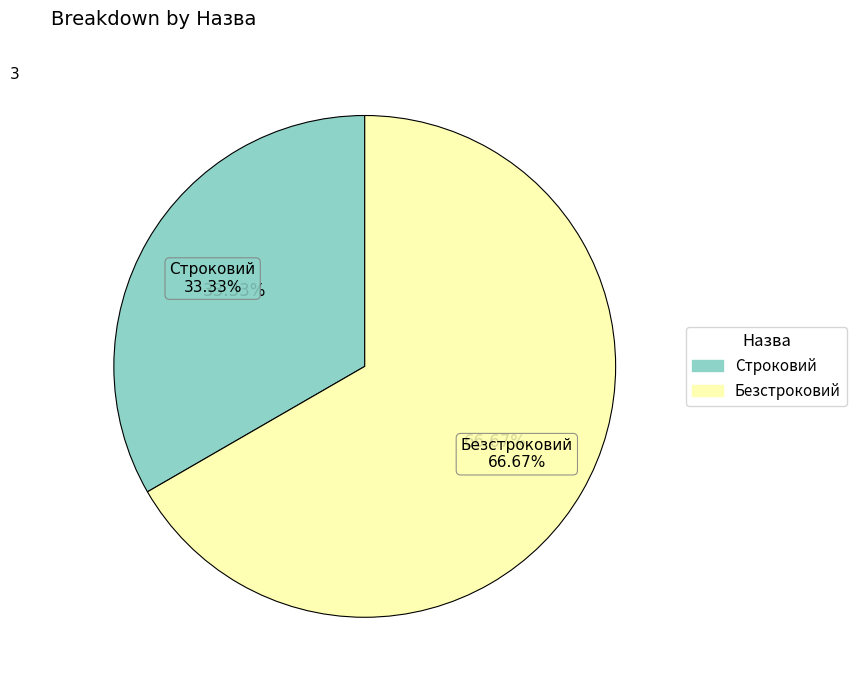

To the nearest percent, what percentage of the pie is Строковий?

33%